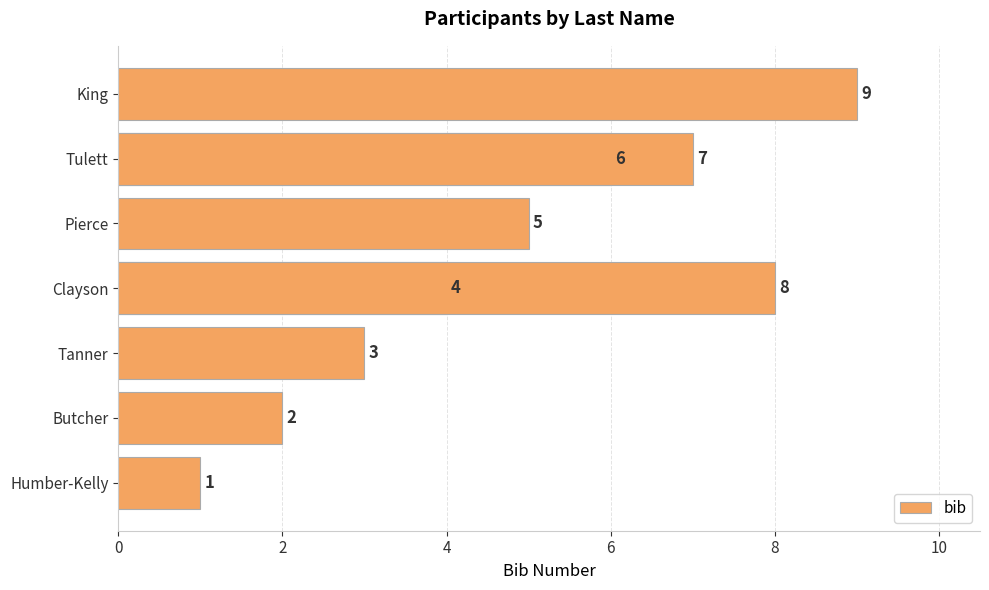

What is the difference between the maximum and minimum values?

8